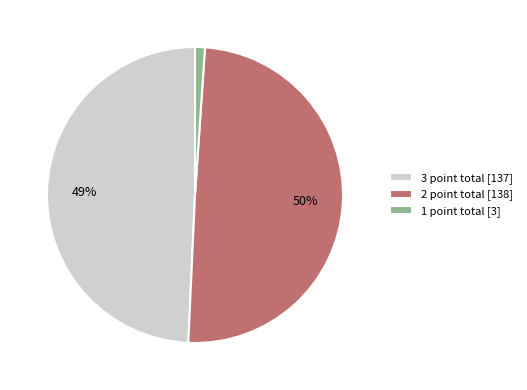

True or false: 1 point total [3] accounts for 11% of the total.

False